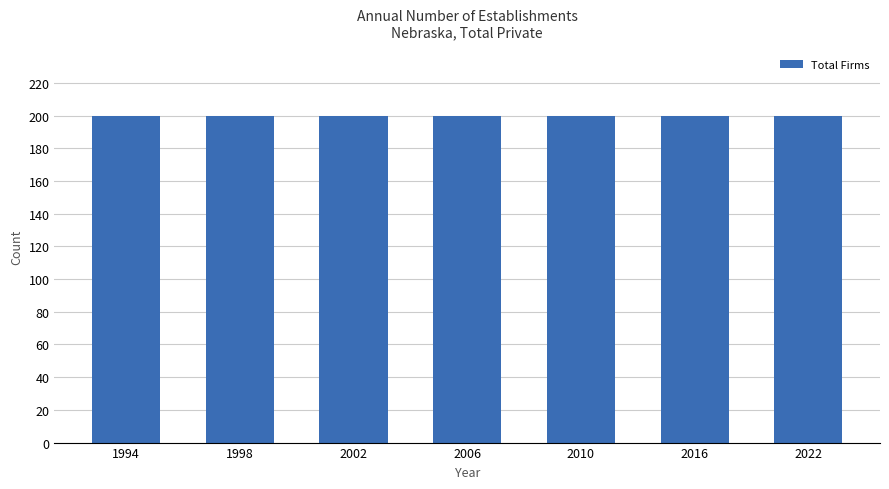

Are the bars grouped side by side (vs. stacked)?

Yes